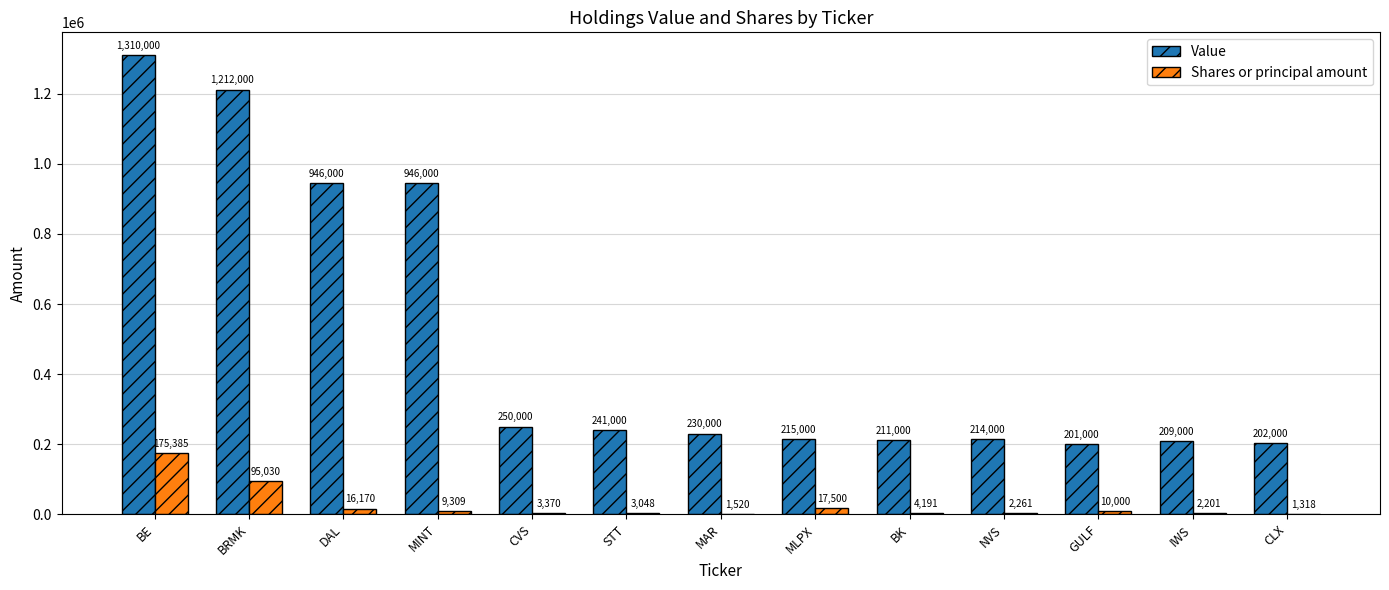

The Shares or principal amount series shows 4191 at BK. True or false?

True